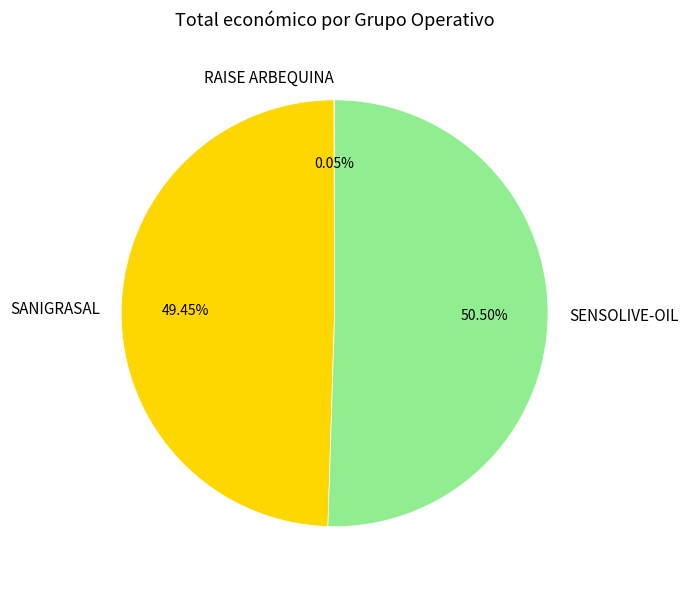

What is the majority slice?

SENSOLIVE-OIL